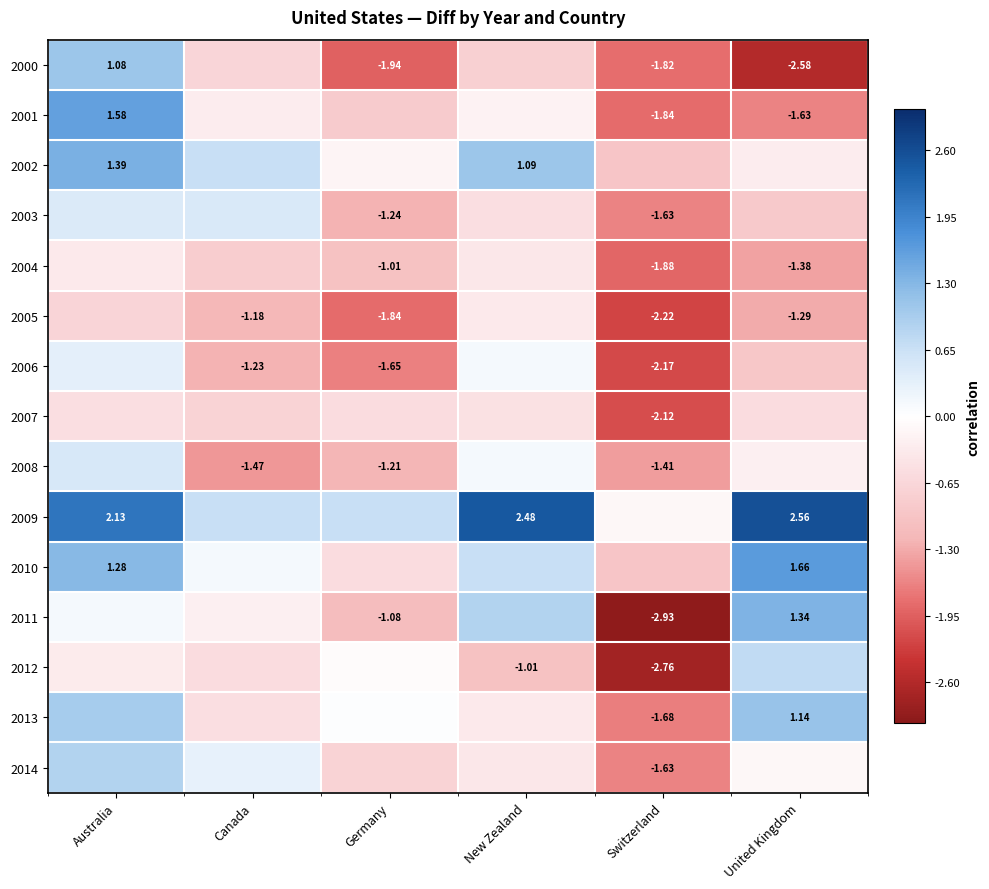

Is the value of 2004 at Germany greater than the value of 2013 at United Kingdom?

No